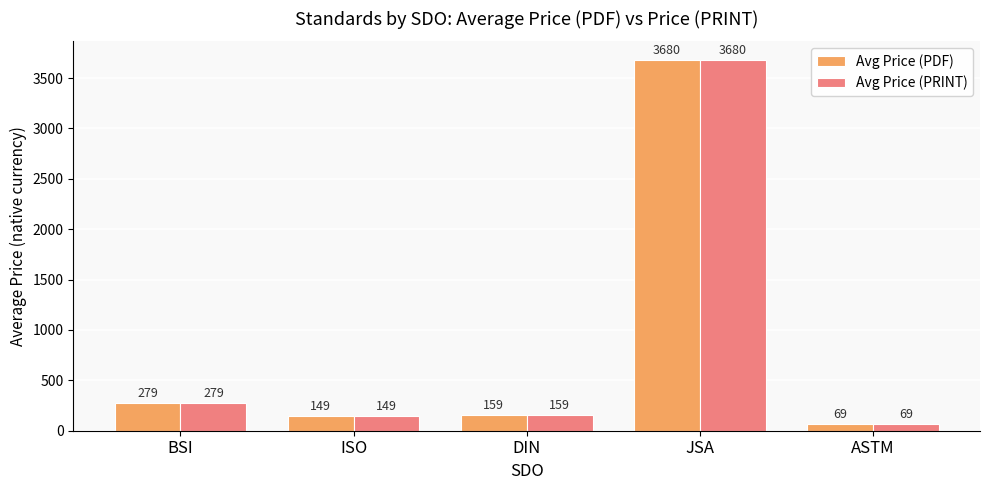

Is the value of Avg Price (PDF) at ASTM greater than the value of Avg Price (PRINT) at BSI?

No